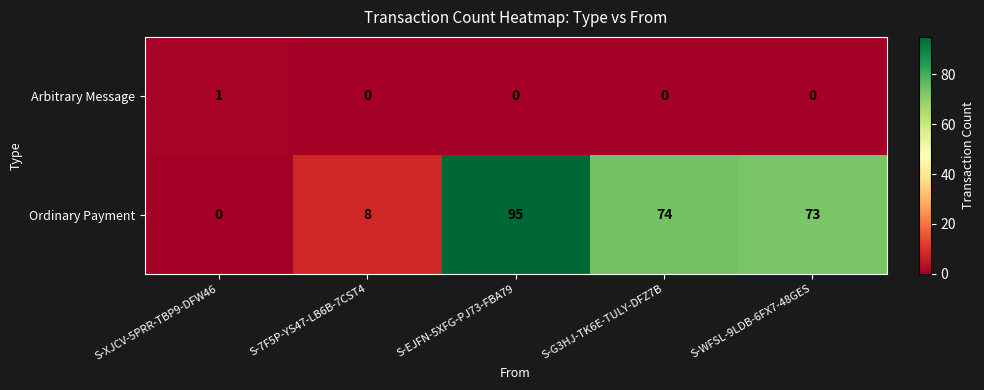

List the labels in order of Ordinary Payment value, largest first.

S-EJFN-5XFG-PJ73-FBA79, S-G3HJ-TK6E-TULY-DFZ7B, S-WFSL-9LDB-6FX7-48GES, S-7F5P-YS47-LB6B-7CST4, S-XJCV-5PRR-TBP9-DFW46